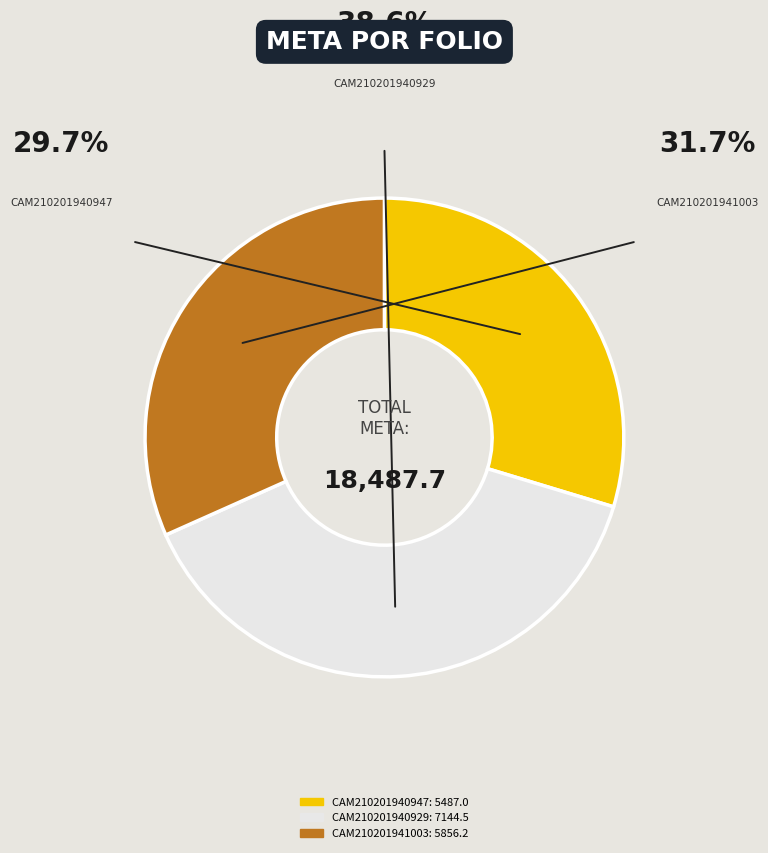

Combined, what portion of the pie is CAM210201940929 and CAM210201940947?

68.3%